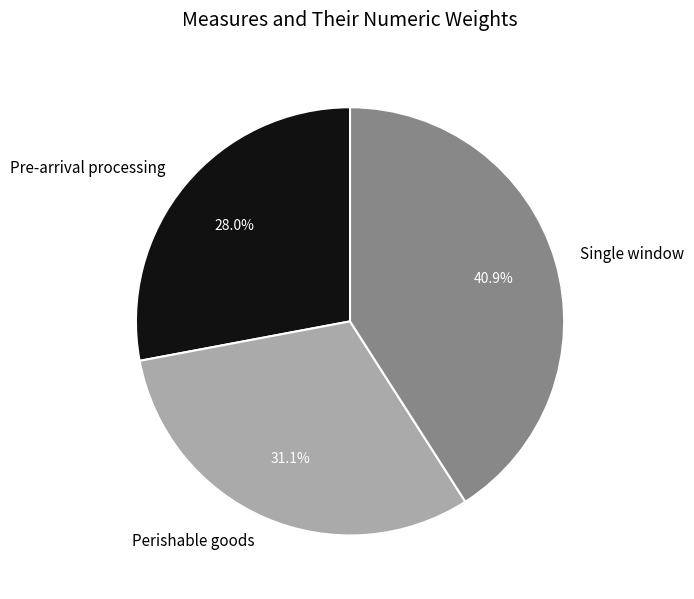

To the nearest percent, what percentage of the pie is Pre-arrival processing?

28%